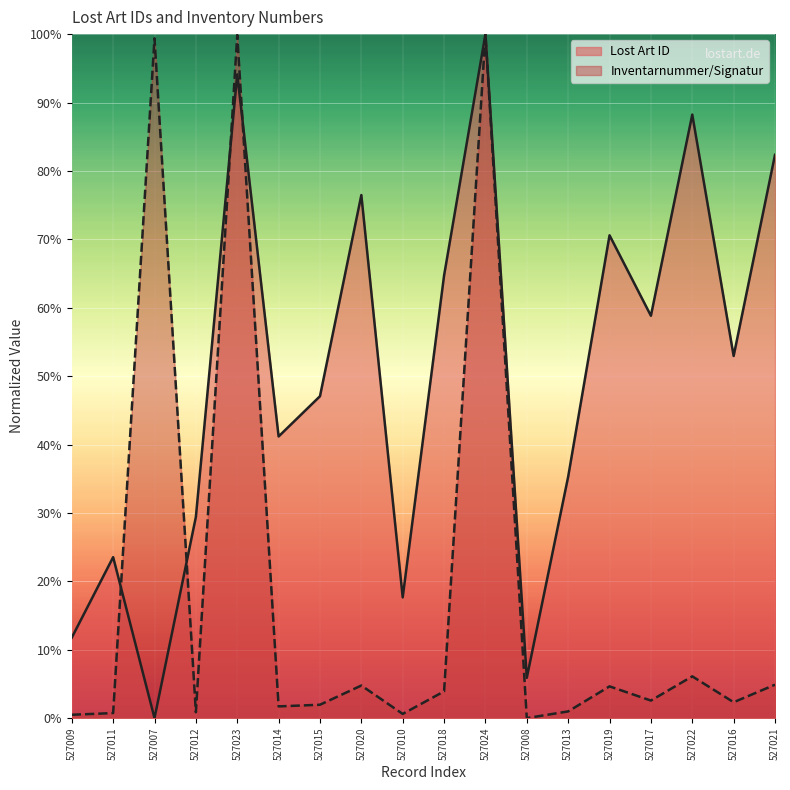

At which label does Inventarnummer/Signatur reach its minimum?

527008